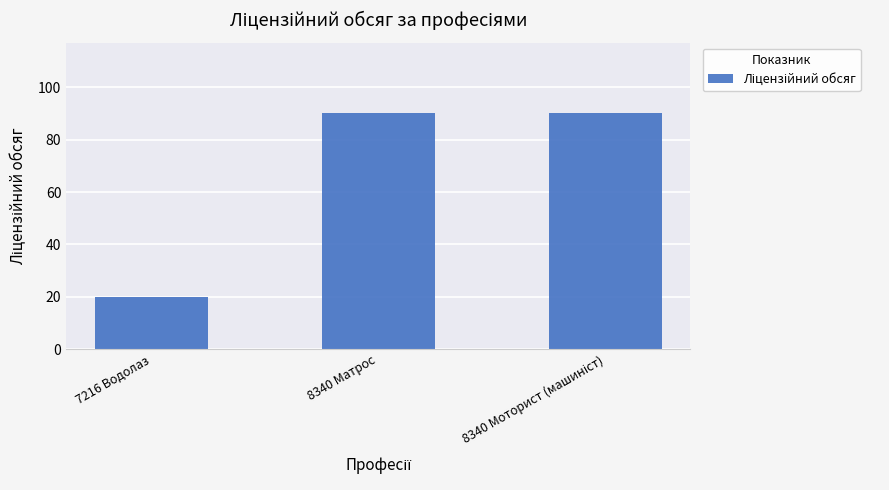

How many data points does each series have?

3